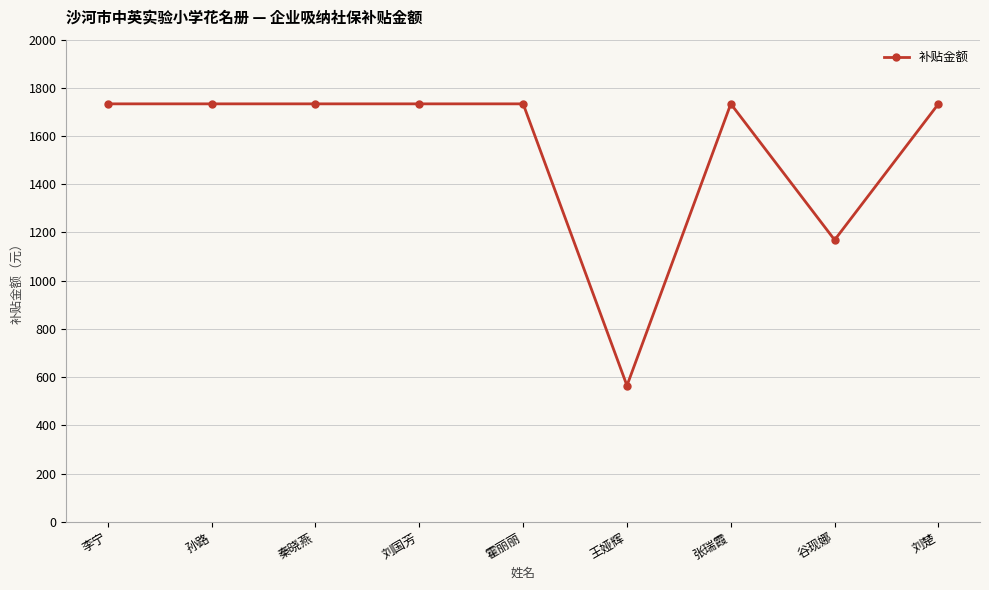

At which label does the data first exceed 1733?

李宁